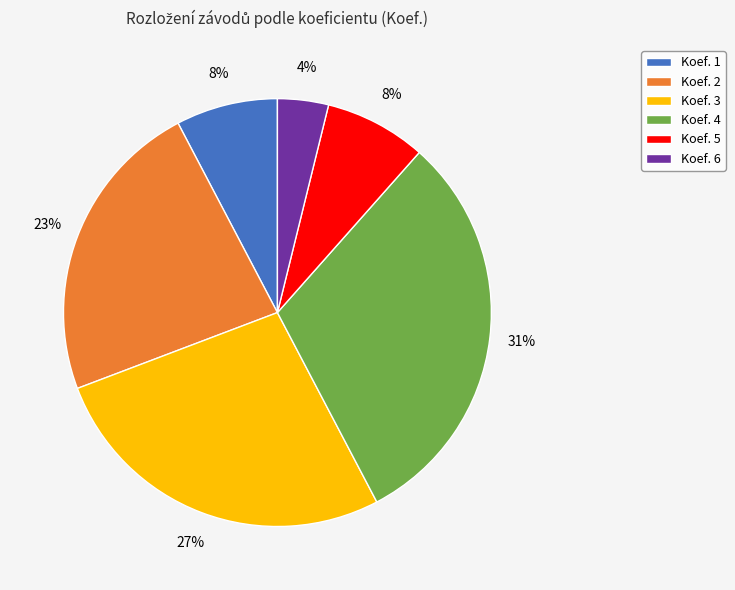

Is Koef. 1 the majority of the pie?

No